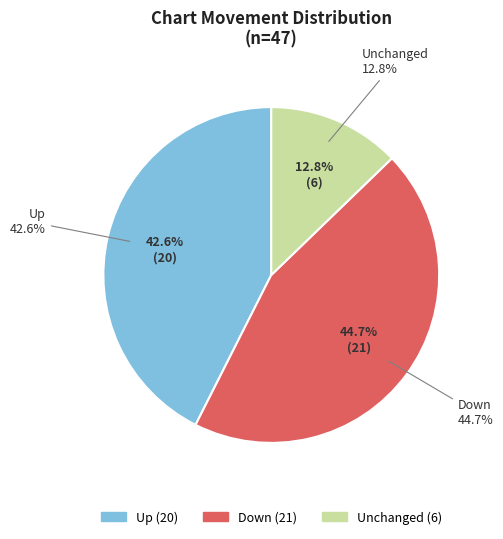

What is the change in value from down to -?

-15